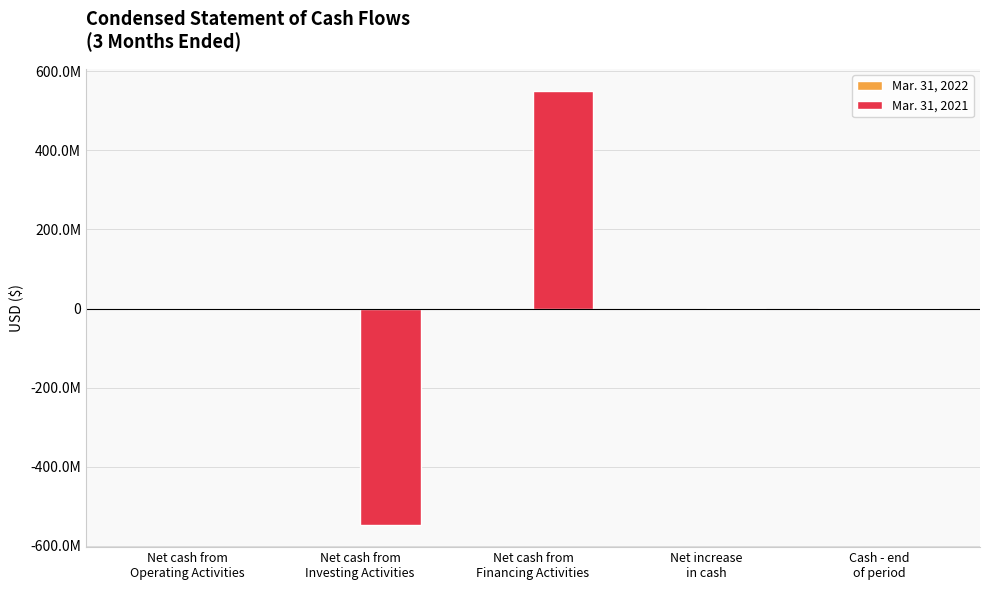

Is the value of Mar. 31, 2022 at Net cash from
Financing Activities greater than the value of Mar. 31, 2021 at Net increase
in cash?

No